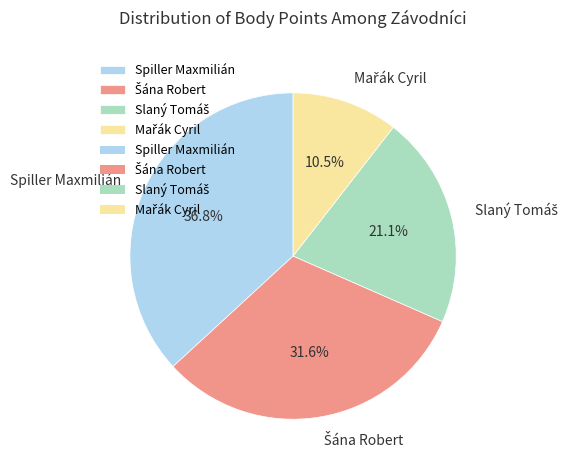

To the nearest percent, what is the average slice percentage?

25%